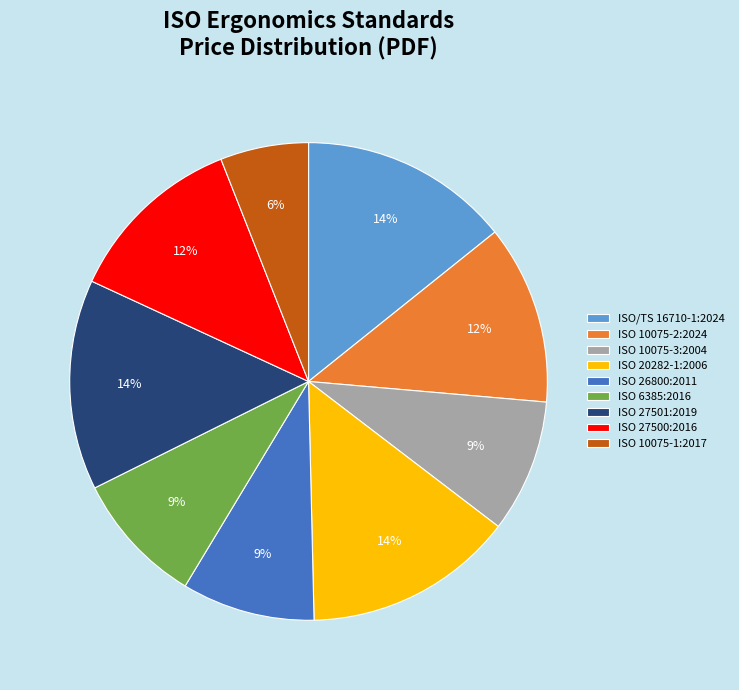

Is there any slice that represents more than half of the pie?

No